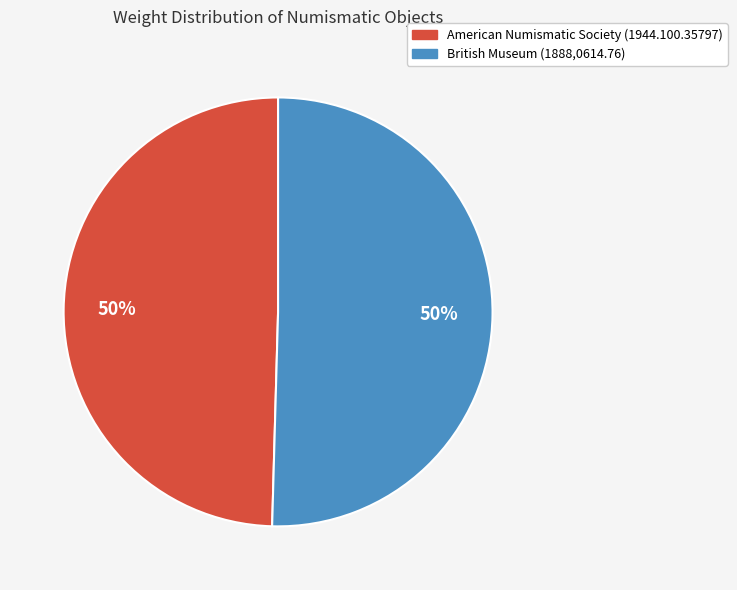

To the nearest percent, what is the combined percentage of American Numismatic Society (1944.100.35797) and British Museum (1888,0614.76)?

100%